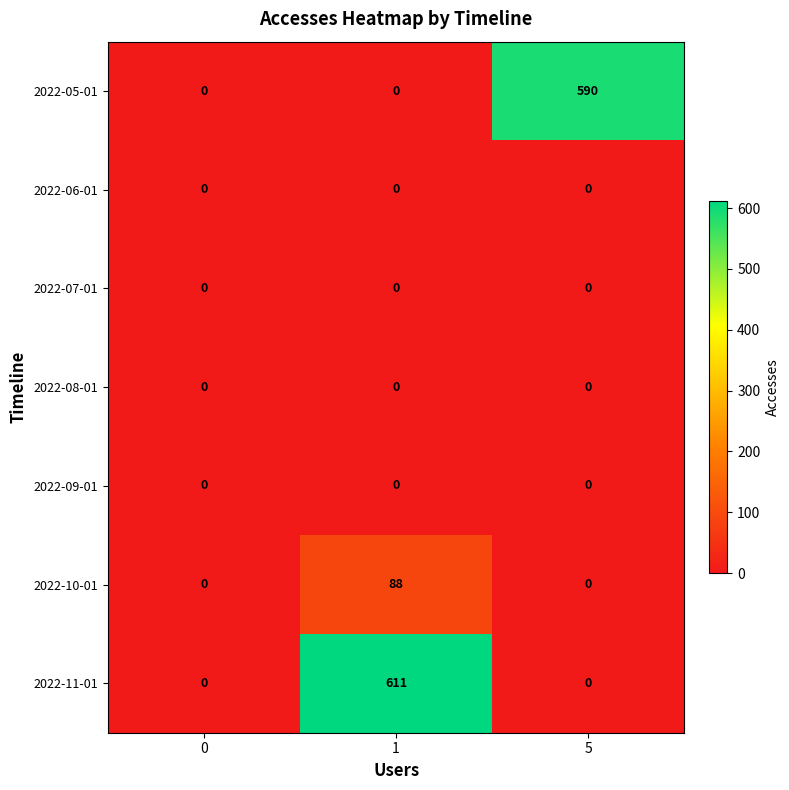

Reading left to right, transcribe all the data shown in this chart.

2022-05-01: 0=0	1=0	5=590
2022-06-01: 0=0	1=0	5=0
2022-07-01: 0=0	1=0	5=0
2022-08-01: 0=0	1=0	5=0
2022-09-01: 0=0	1=0	5=0
2022-10-01: 0=0	1=88	5=0
2022-11-01: 0=0	1=611	5=0